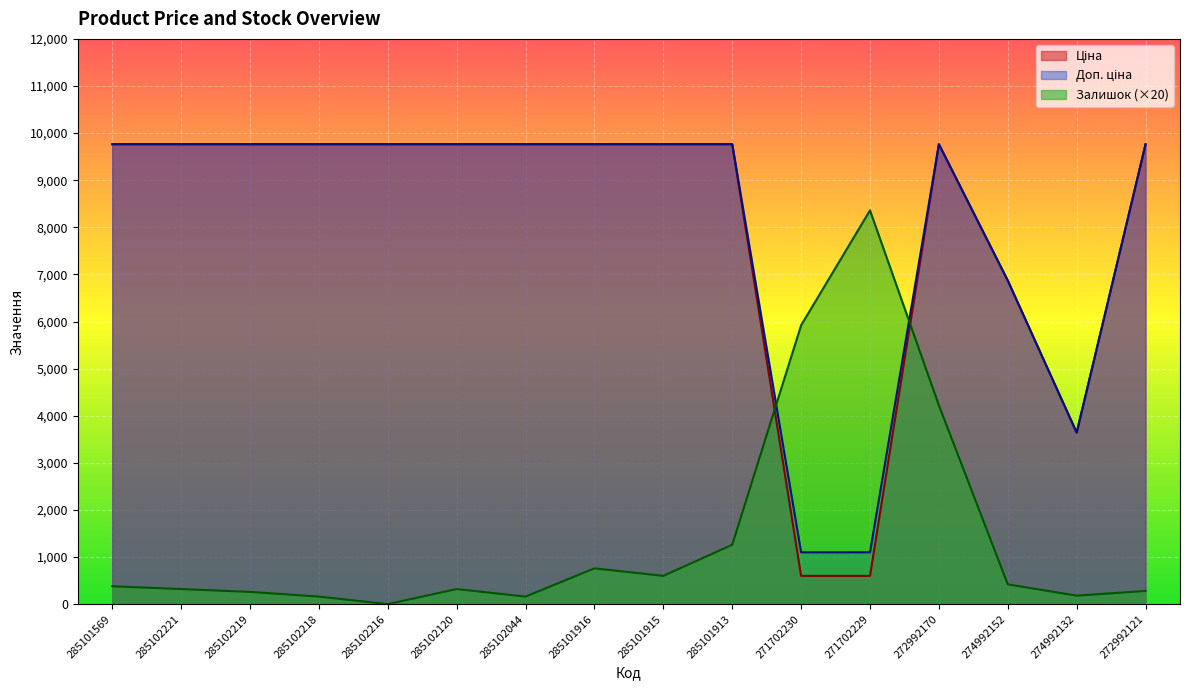

Reading right to left, transcribe all the data shown in this chart.

Ціна: 272992121=9764.4	274992132=3640.8	274992152=6869.4	272992170=9764.4	271702229=599.9	271702230=599.9	285101913=9764.4	285101915=9764.4	285101916=9764.4	285102044=9764.4	285102120=9764.4	285102216=9764.4	285102218=9764.4	285102219=9764.4	285102221=9764.4	285101569=9764.4
Доп. ціна: 272992121=9764.4	274992132=3641.0	274992152=6869.4	272992170=9764.4	271702229=1100.0	271702230=1100.0	285101913=9764.4	285101915=9764.4	285101916=9764.4	285102044=9764.4	285102120=9764.4	285102216=9764.4	285102218=9764.4	285102219=9764.4	285102221=9764.4	285101569=9764.4
Залишок: 272992121=280.0	274992132=180.0	274992152=420.0	272992170=4220.0	271702229=8360.0	271702230=5920.0	285101913=1260.0	285101915=600.0	285101916=760.0	285102044=160.0	285102120=320.0	285102216=0.0	285102218=160.0	285102219=260.0	285102221=320.0	285101569=380.0